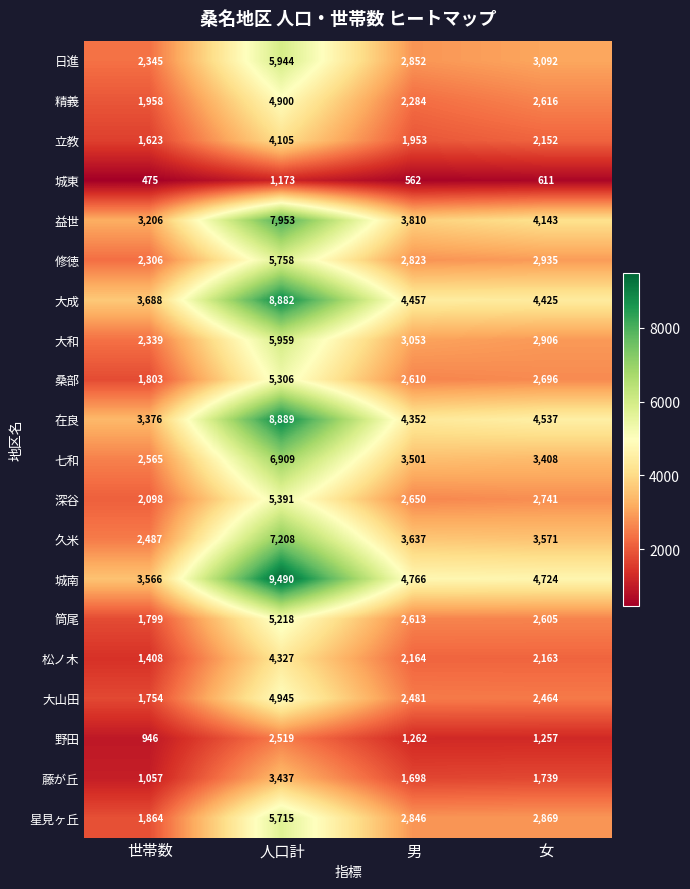

At 世帯数, list the series in order from largest to smallest.

大成, 城南, 在良, 益世, 七和, 久米, 日進, 大和, 修徳, 深谷, 精義, 星見ヶ丘, 桑部, 筒尾, 大山田, 立教, 松ノ木, 藤が丘, 野田, 城東